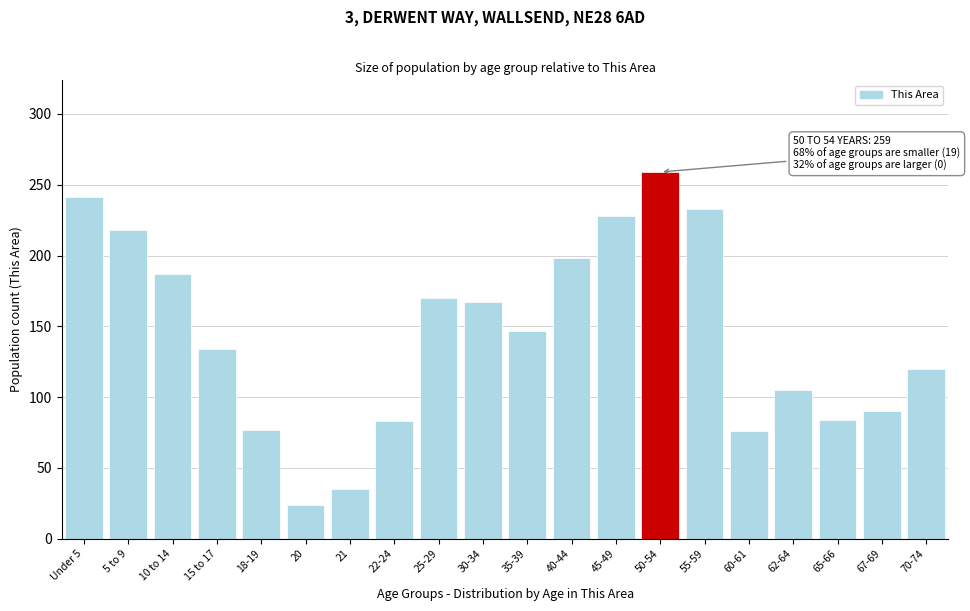

At which category does the chart reach its minimum across all series?

20